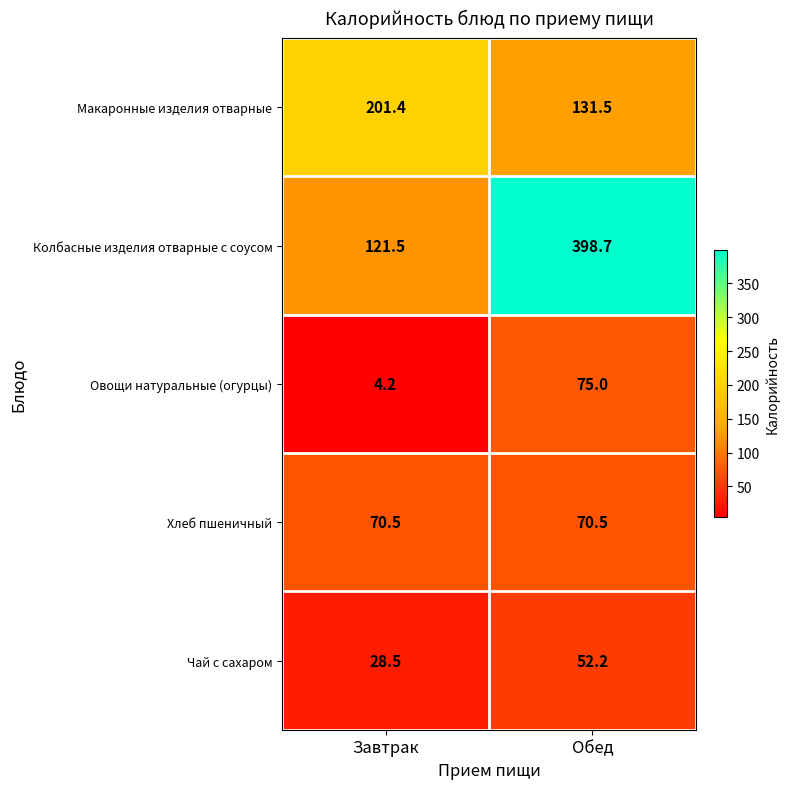

Which category has the lowest value across all series?

Завтрак